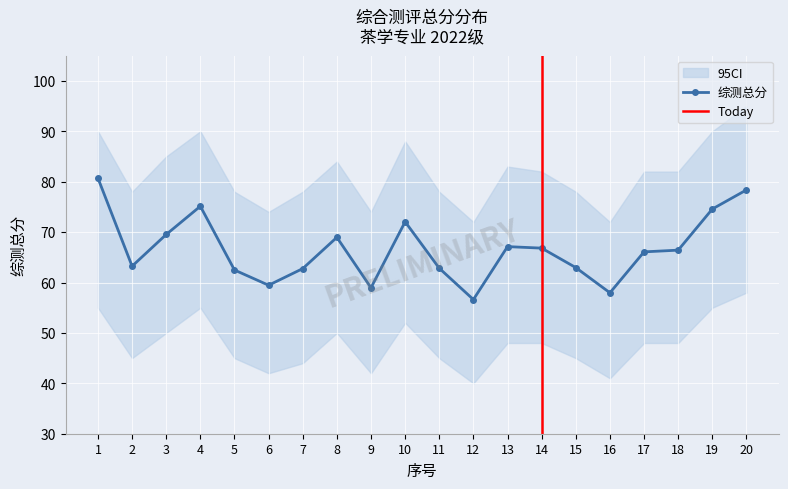

The chart shows a value of 74.6 at 19. True or false?

True